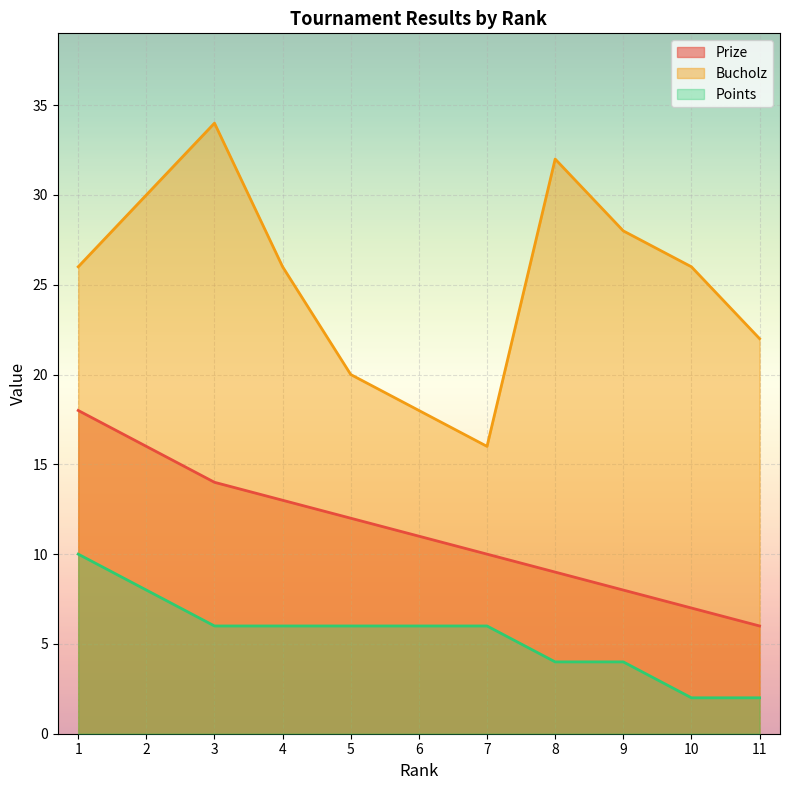

Which label corresponds to the smallest value in the chart?

10